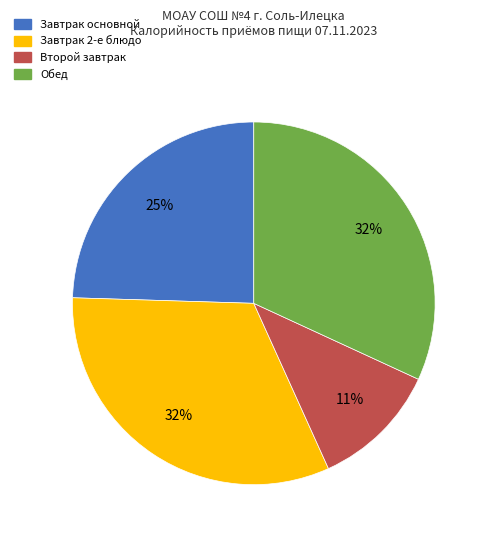

To the nearest percent, what is the average slice percentage?

25%